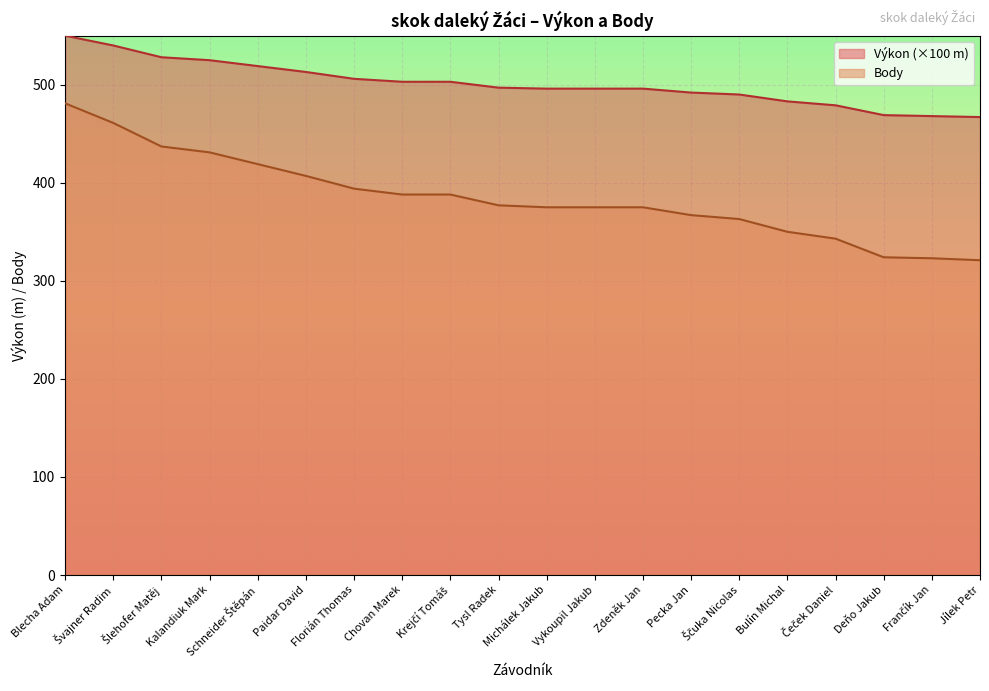

Between Florián Thomas and Tysl Radek, which series saw the biggest shift?

Body